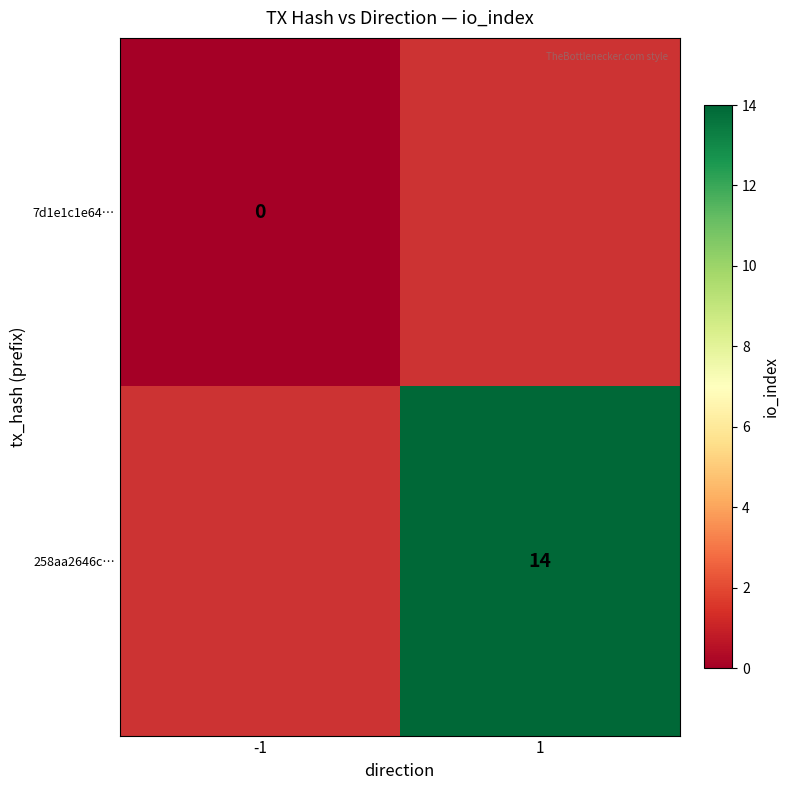

The value of 258aa2646c… at 1 is 14. True or false?

True